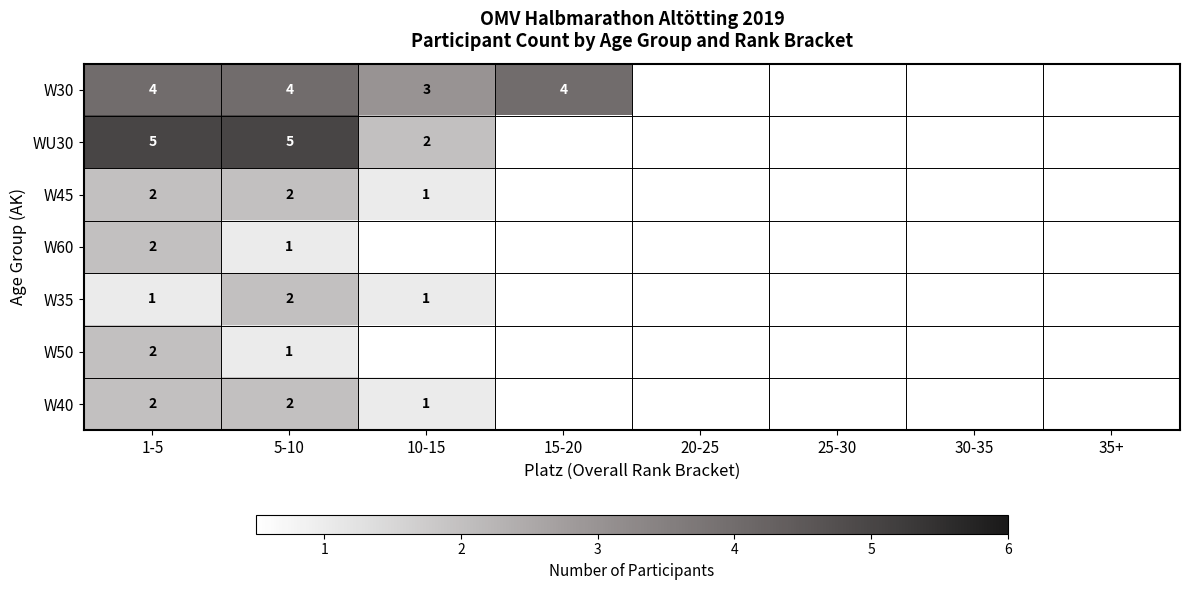

What is the total value across all series at 1-5?

18